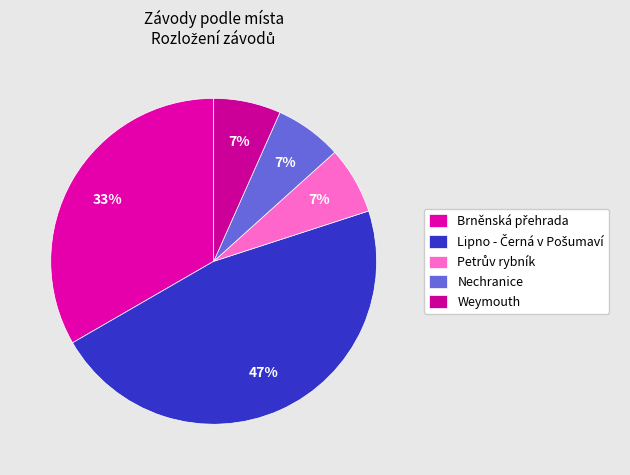

Which category has the biggest portion of the pie?

Lipno - Černá v Pošumaví